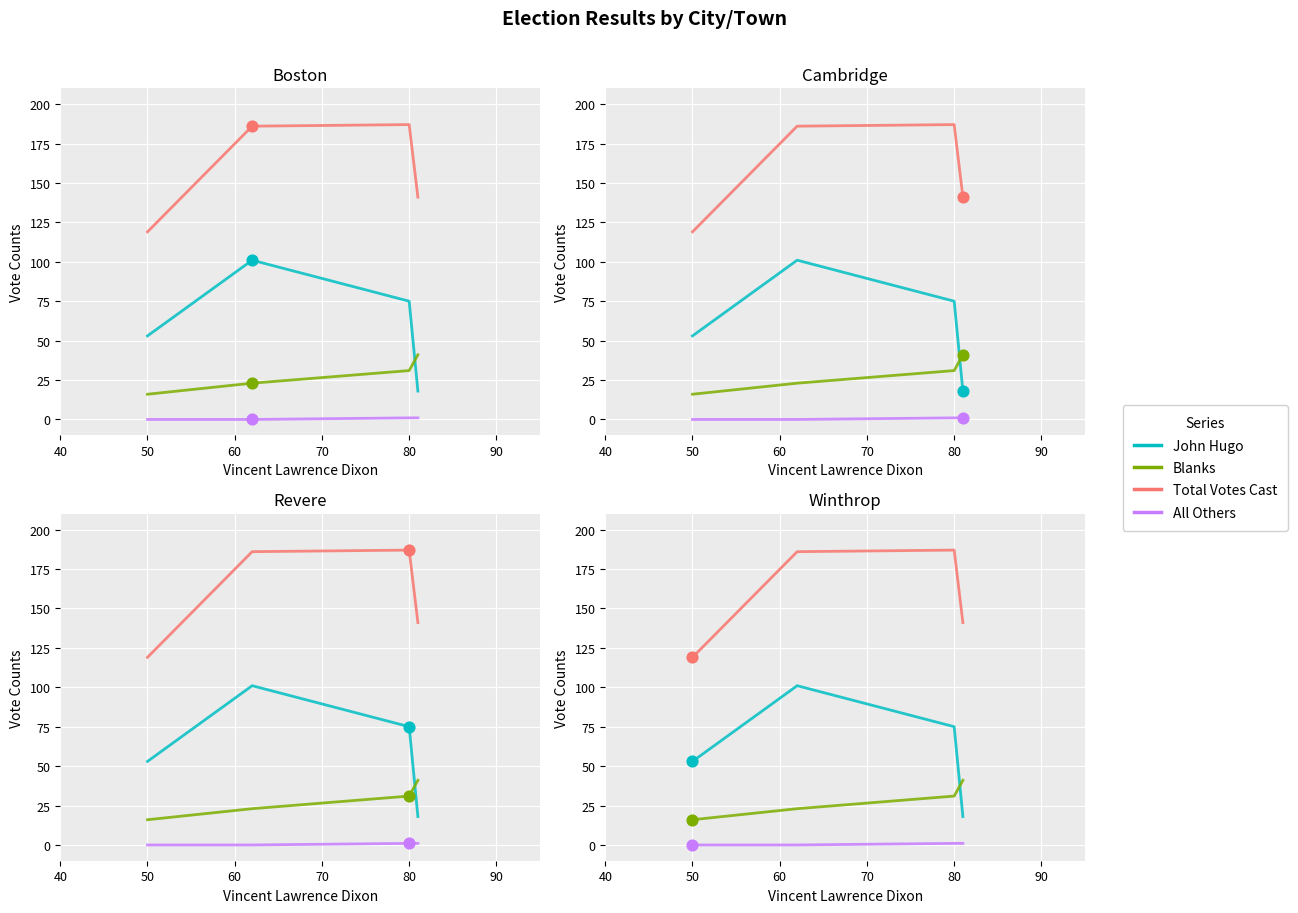

At how many categories does at least one series exceed 45?

4